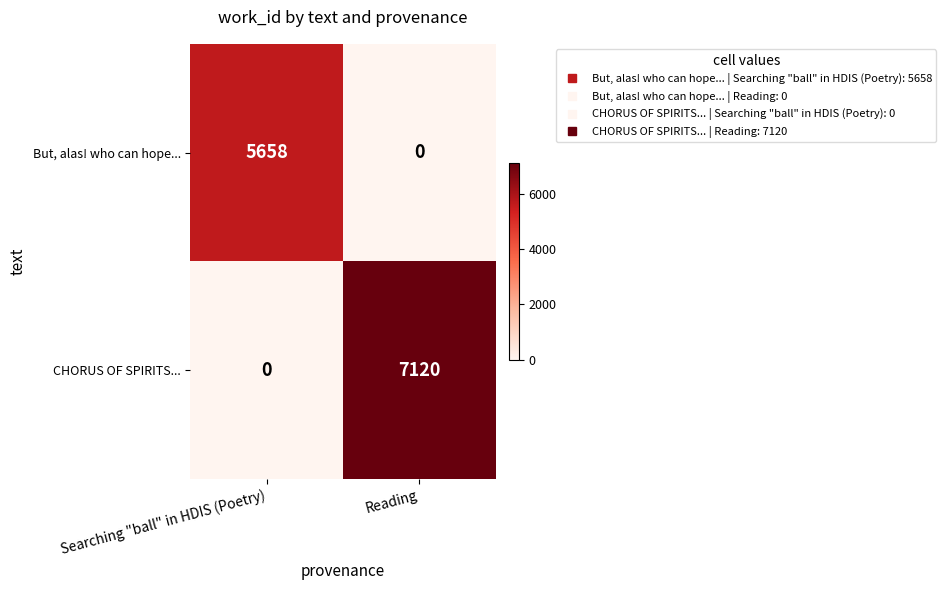

List the series in order of their overall mean, highest first.

CHORUS OF SPIRITS..., But, alas! who can hope...